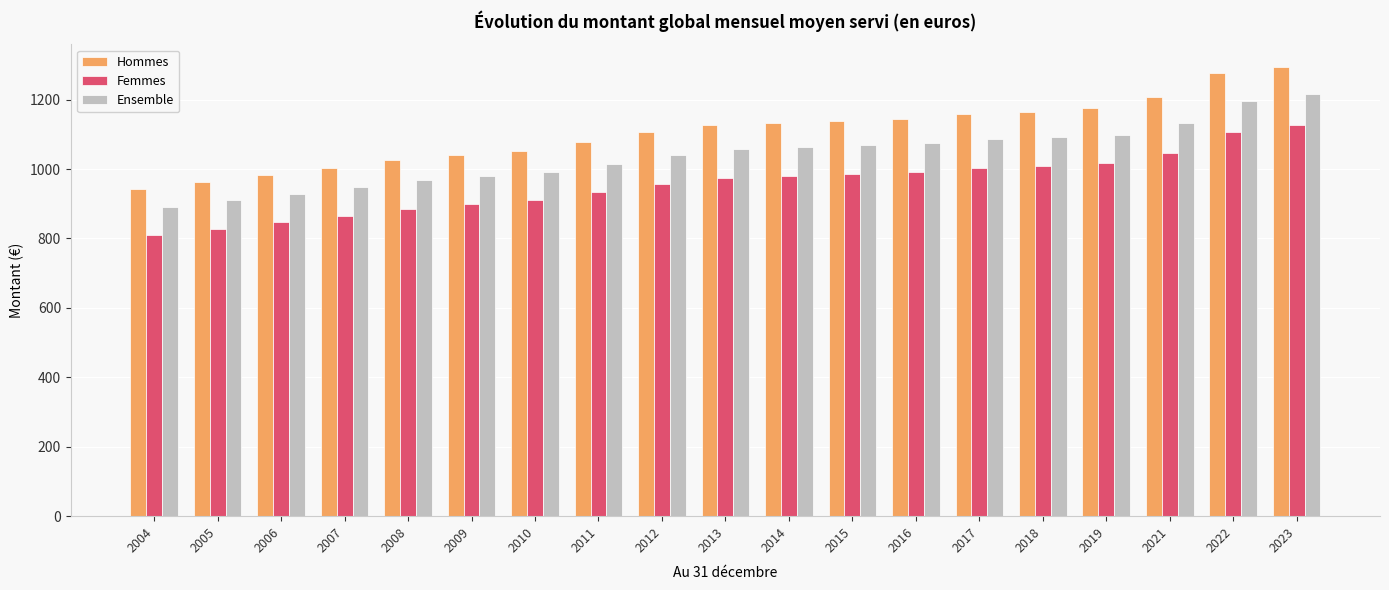

At which category is the sum across all series the highest?

2023